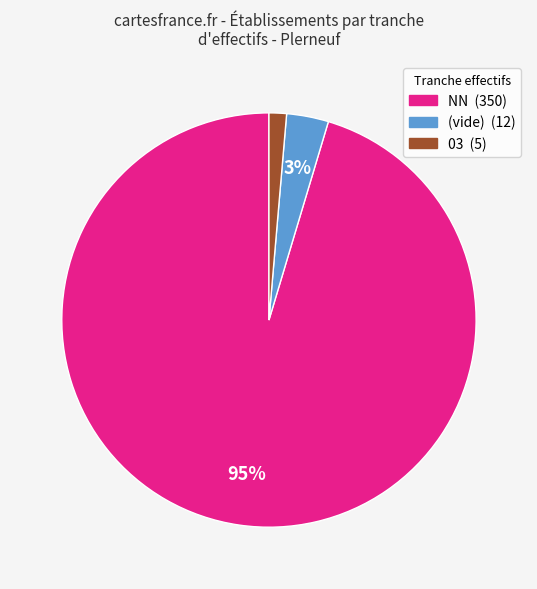

To the nearest percent, what is the average slice percentage?

33%